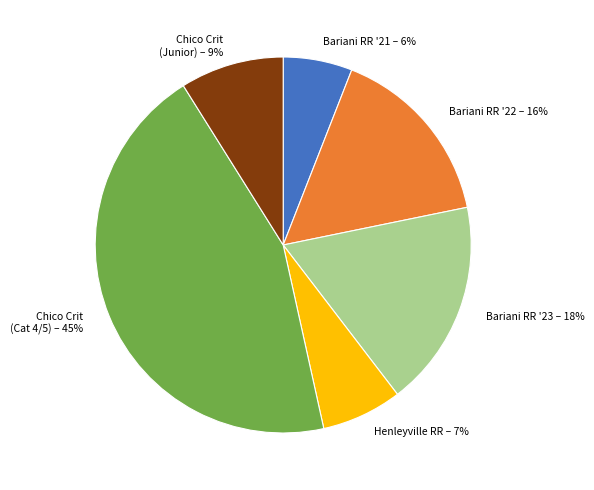

To the nearest percent, what percentage of the pie is Bariani RR '23?

18%